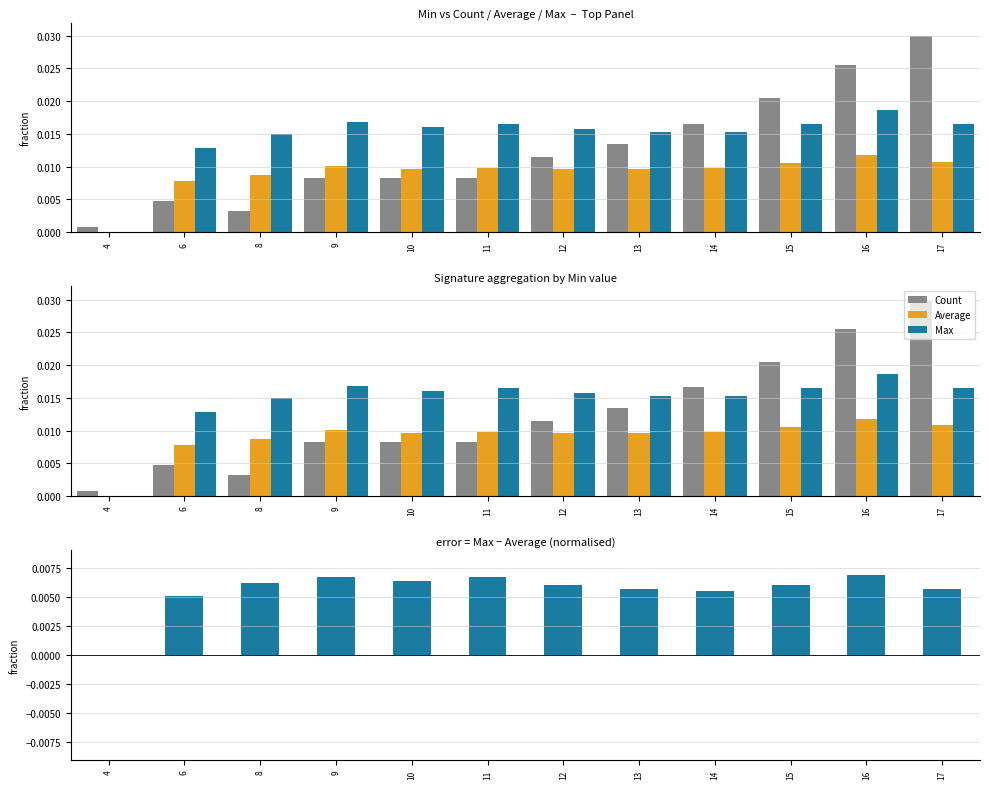

Which series has the largest total across all categories?

Max